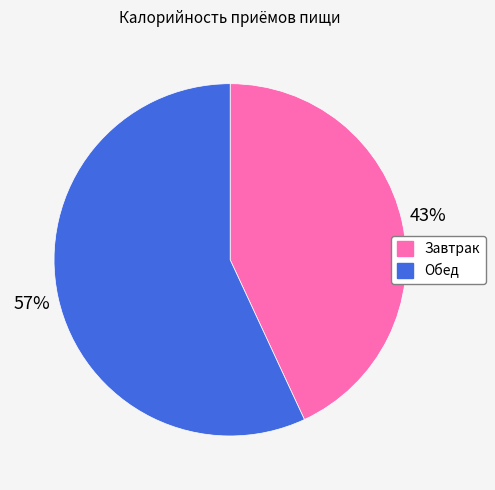

Approximately how many times larger is the value at Обед compared to Завтрак?

1.3